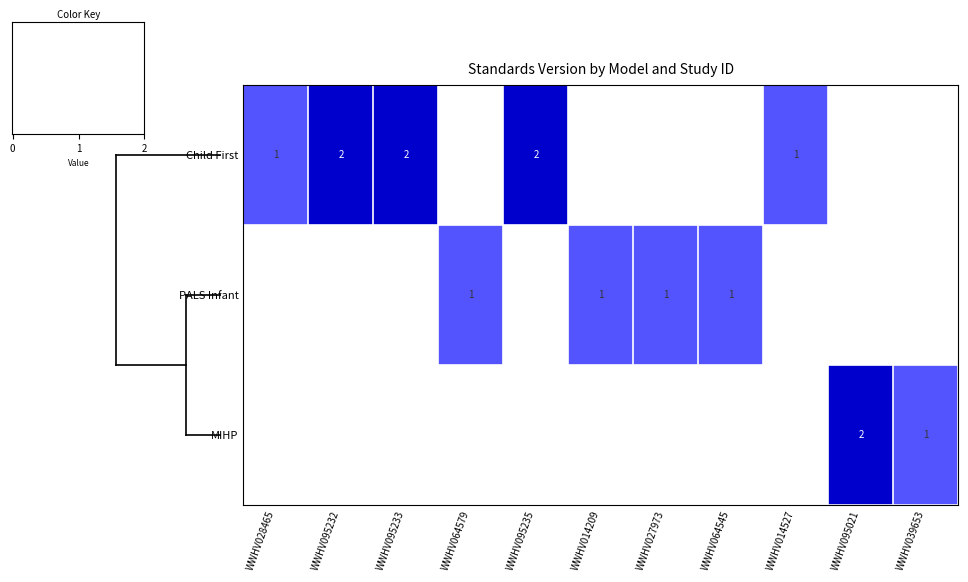

True or false: PALS Infant has a value of 1 at WWHV027973.

True